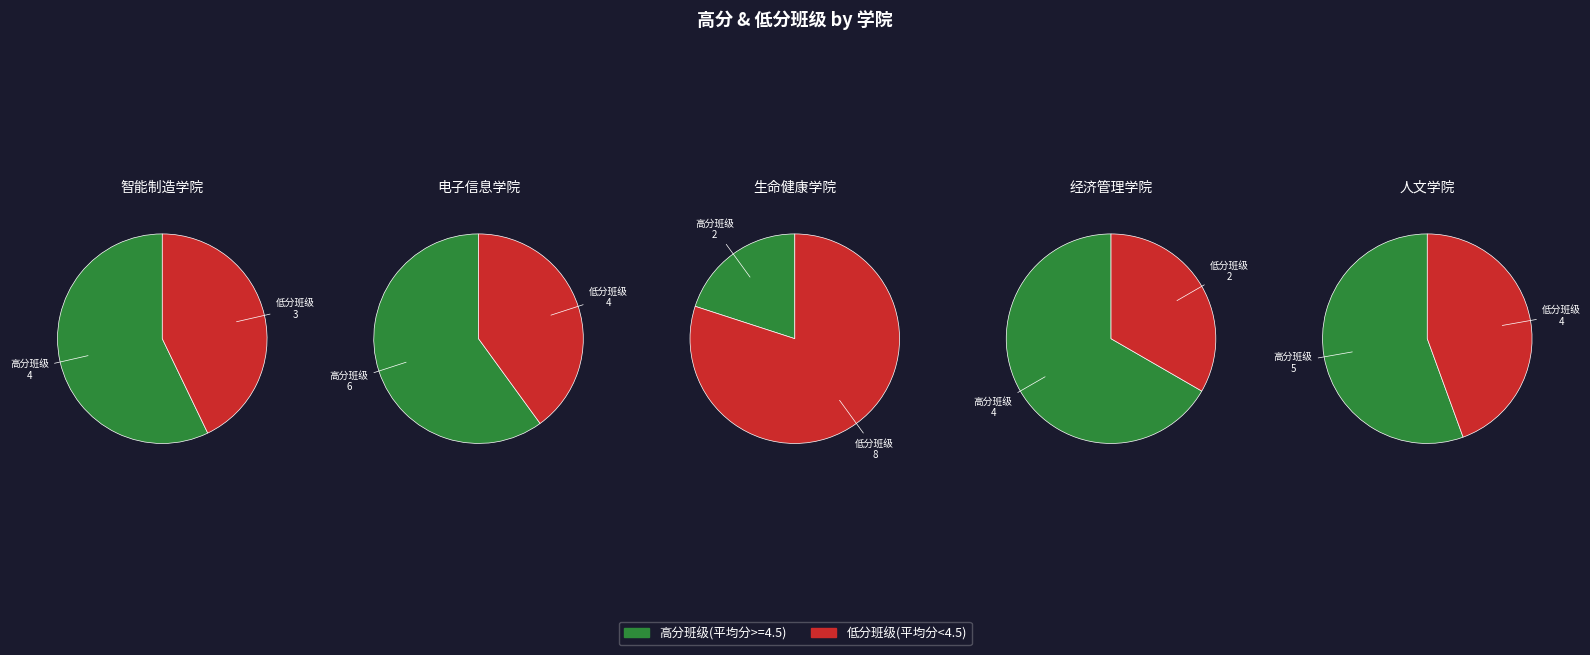

Do 3 and 1 together represent more than half of the pie?

No